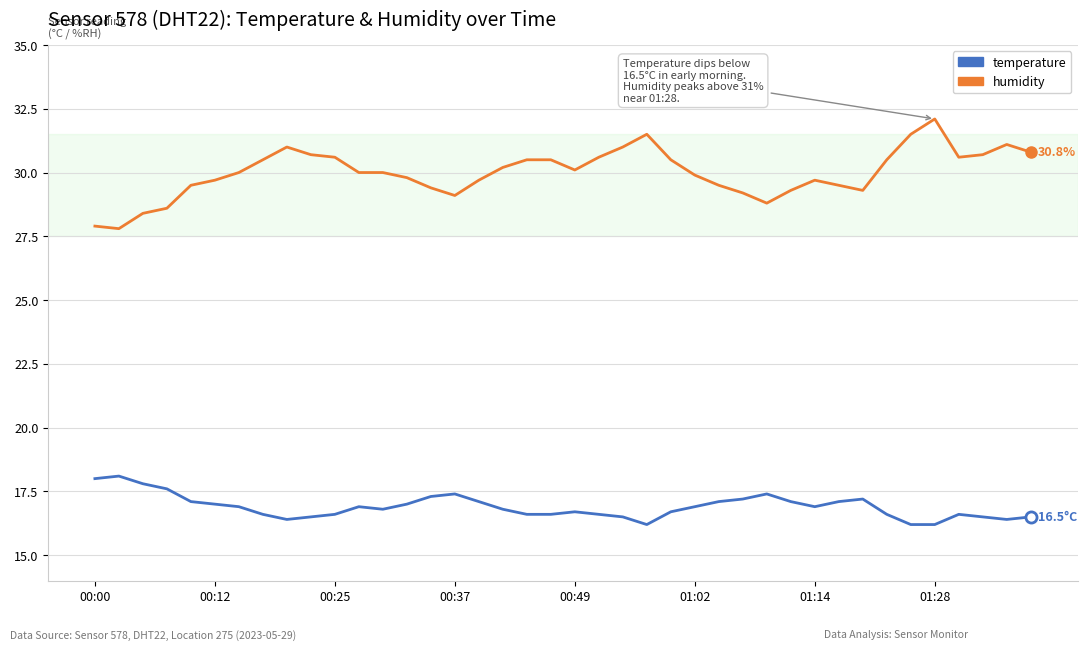

True or false: humidity and temperature intersect in this chart.

False